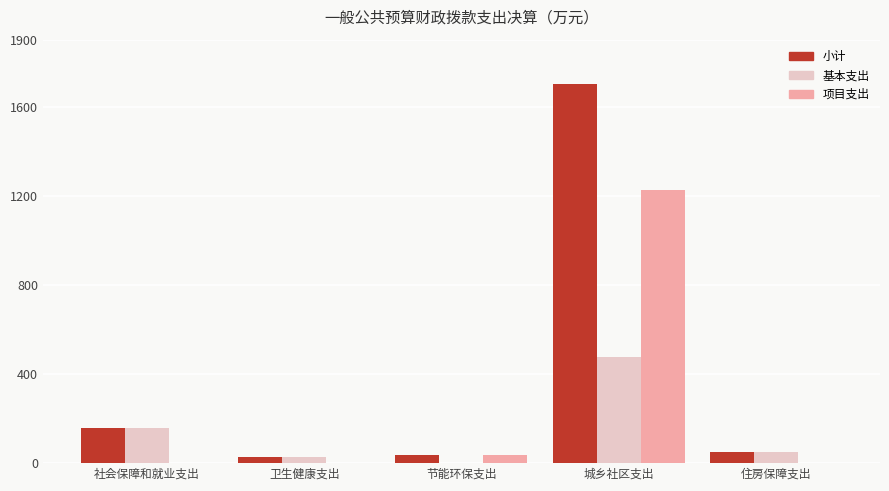

Which series has the largest total across all categories?

小计